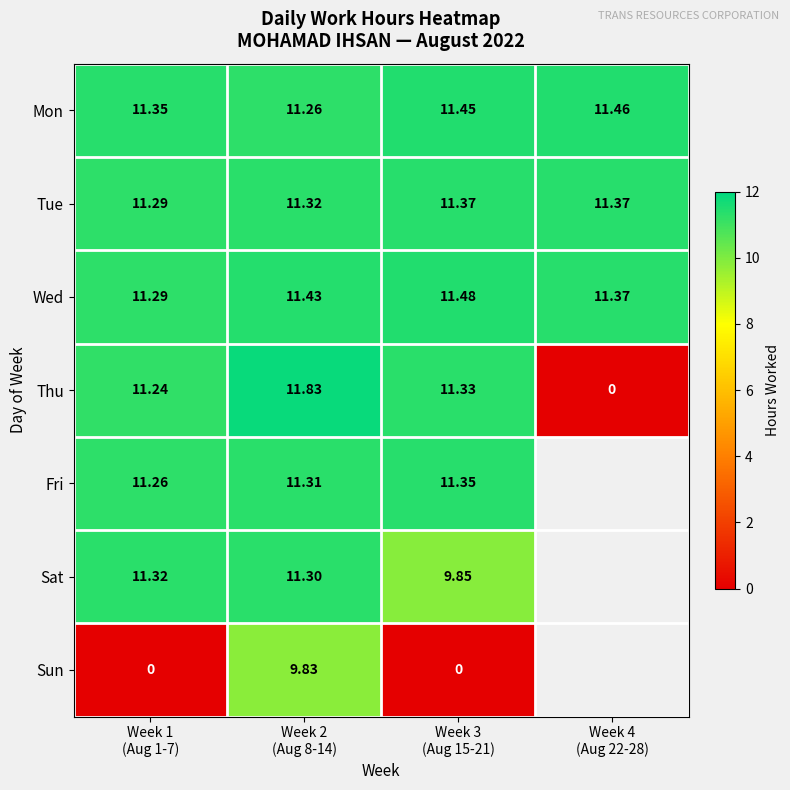

What is the total value across all series at Week 2
(Aug 8-14)?

78.3